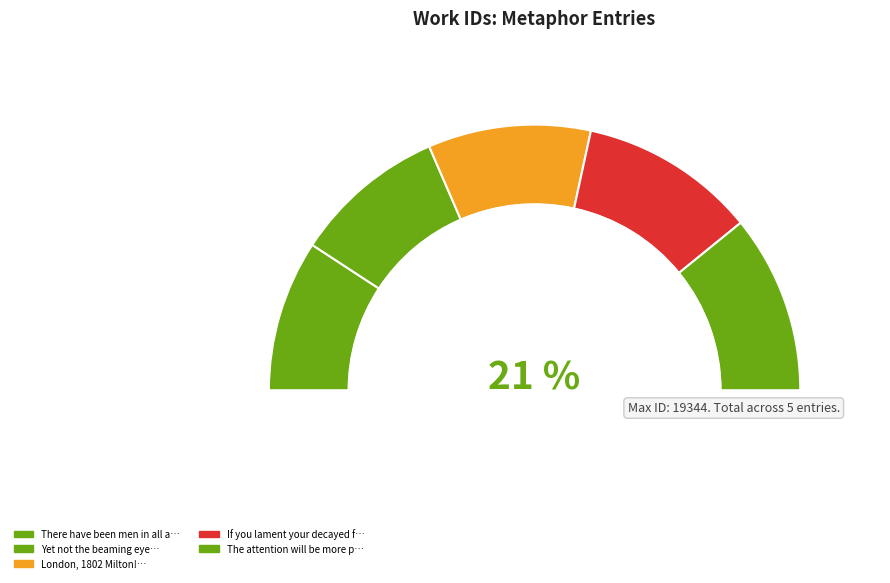

Count the number of slices in the pie.

5